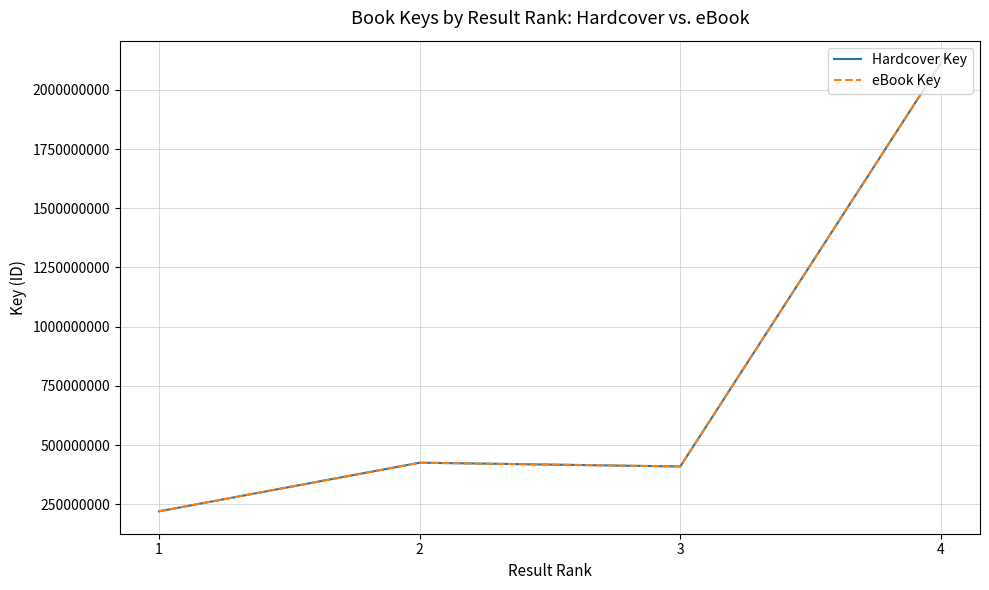

What is the sum of the Hardcover Key values at 2 and 4?

2538630288